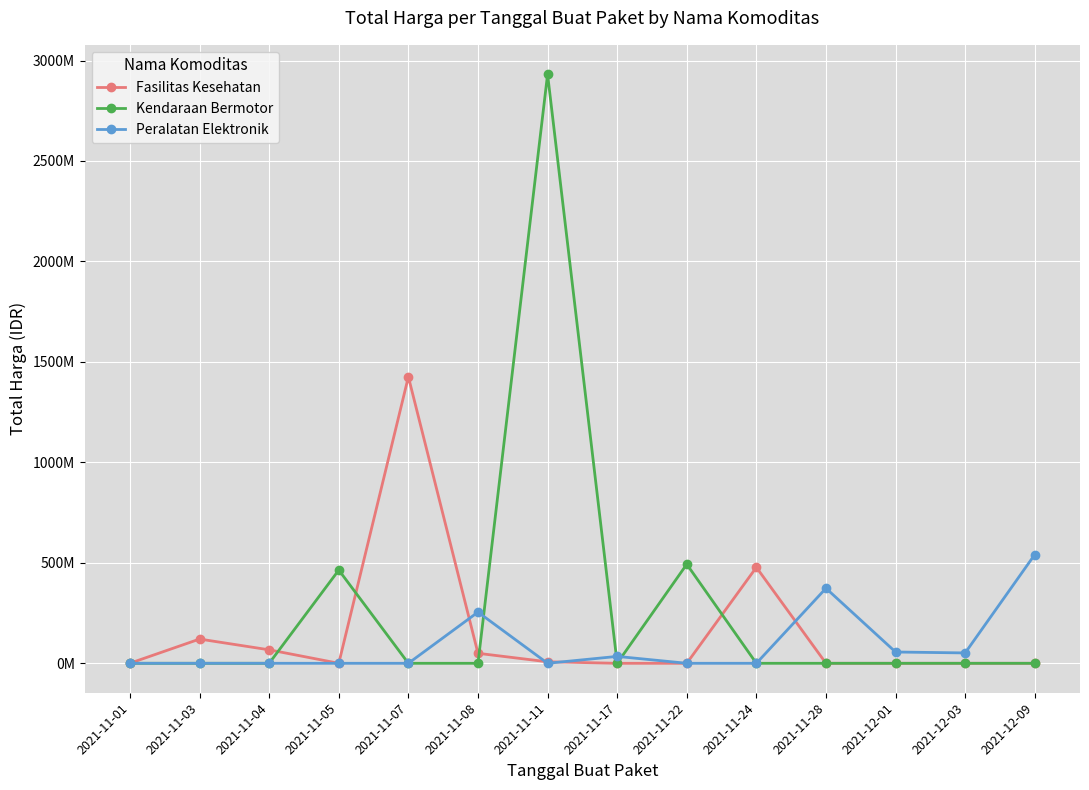

Which series has the widest spread of values?

Kendaraan Bermotor